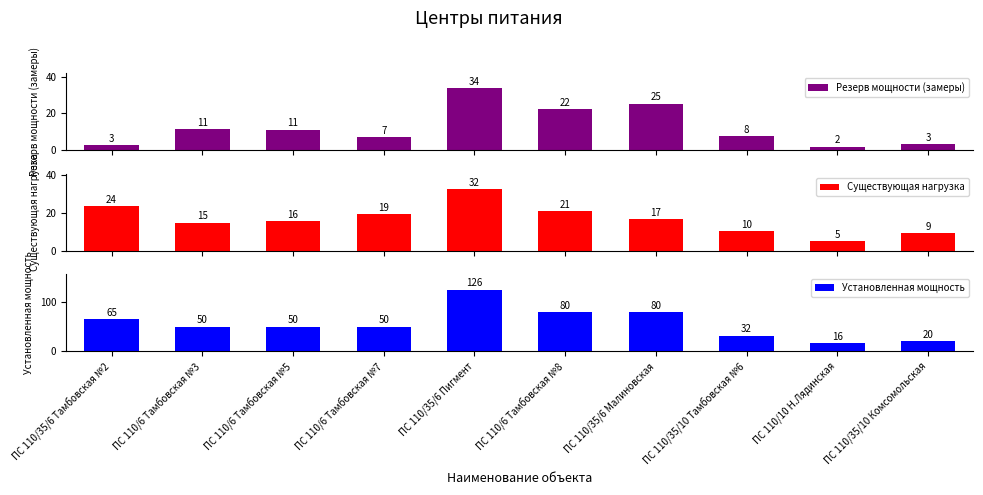

What is the label of the 1st bar from the left?

ПС 110/35/6 Тамбовская №2